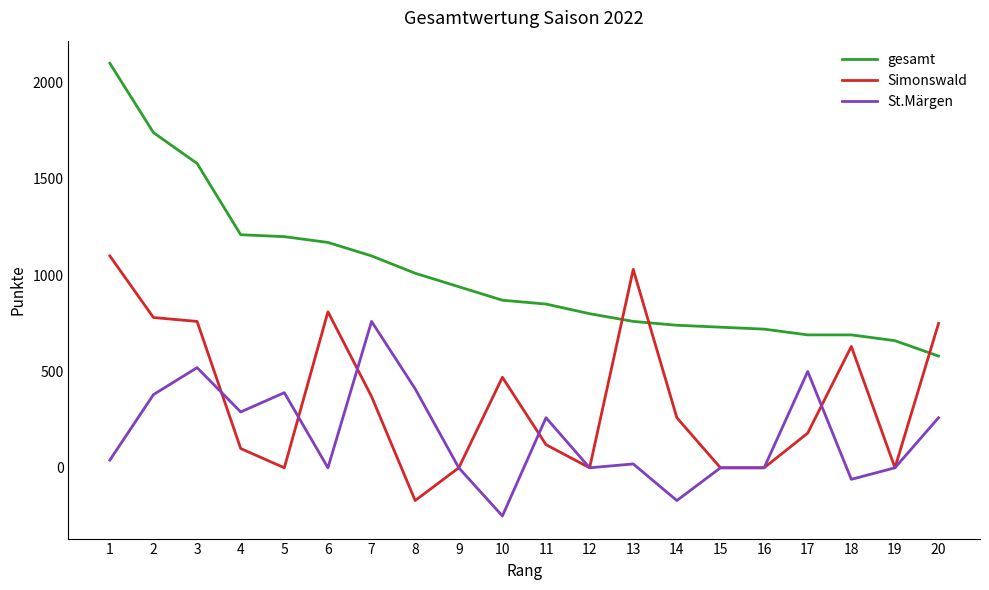

Is the value of St.Märgen at 11 greater than the value of gesamt at 13?

No